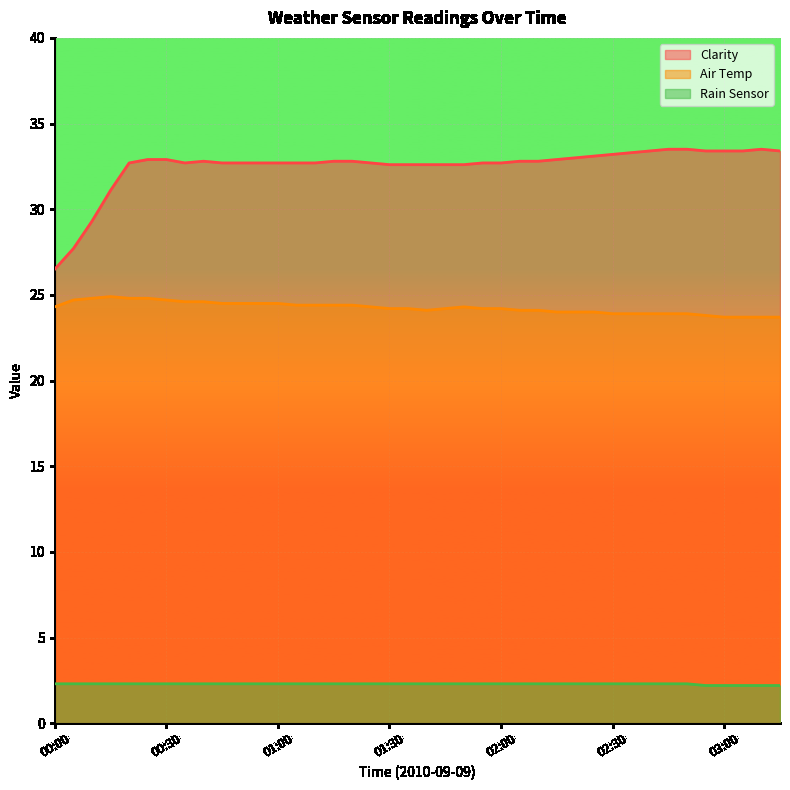

What is the approximate value of Clarity at 02:30?

33.2